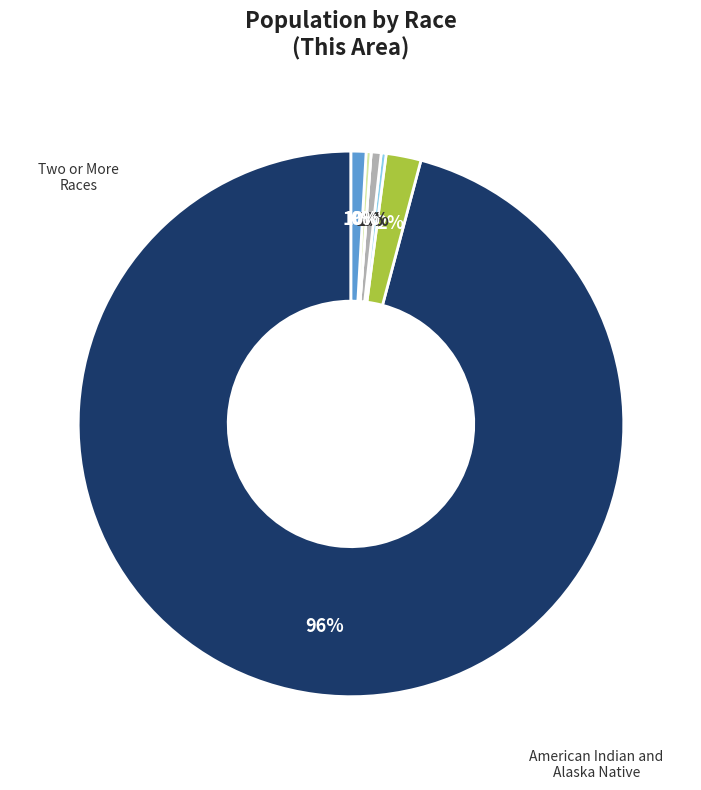

To the nearest percent, what is the difference between the largest and smallest slice percentages?

96%